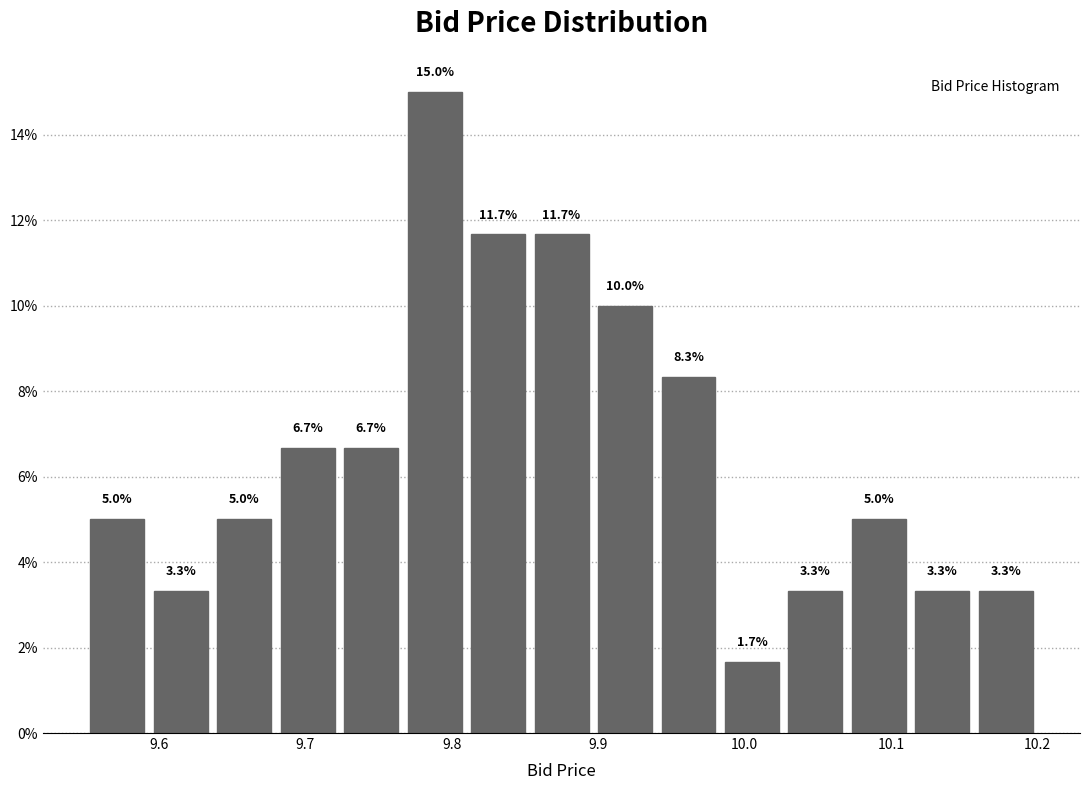

Which range on the x-axis has the tallest bar?

9.77 to 9.81